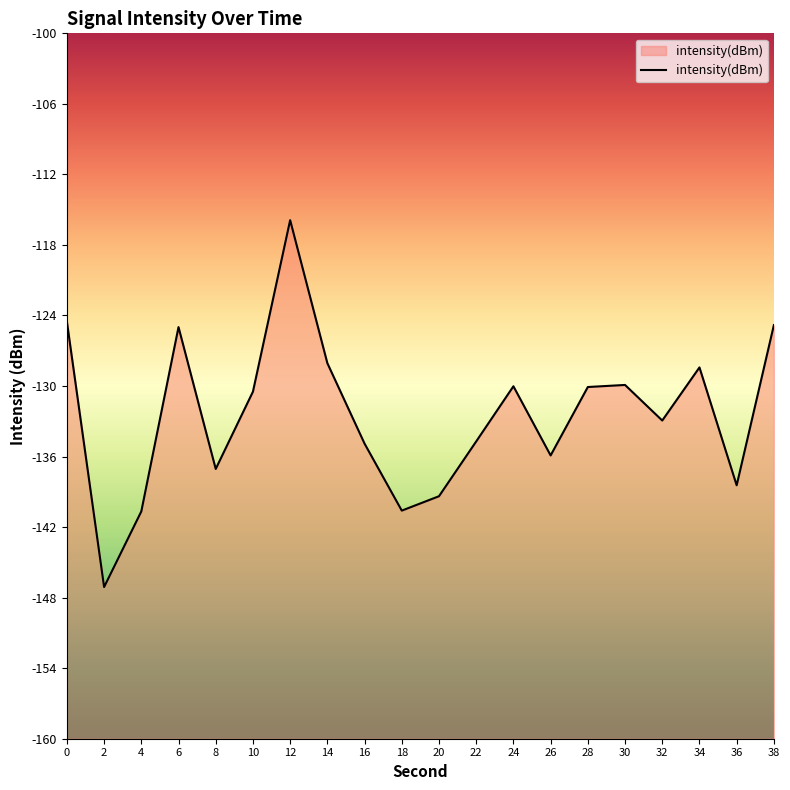

Where is the data nearest to the value -131?

10